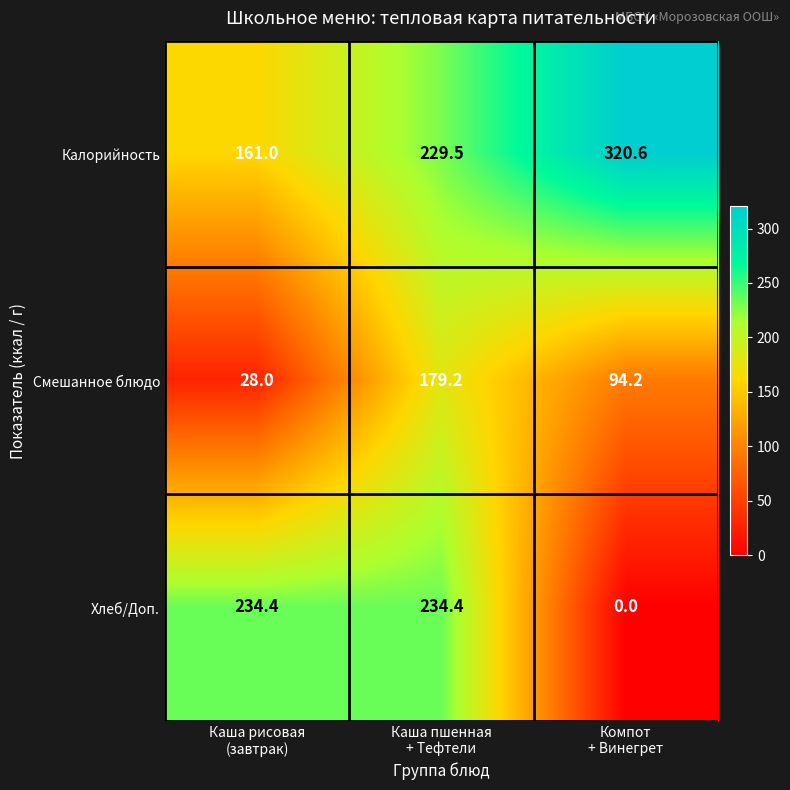

Reading left to right, extract all data points from this chart.

Калорийность: 161.0	229.5	320.6
Смешанное блюдо: 28.0	179.2	94.2
Хлеб/Доп.: 234.4	234.4	0.0